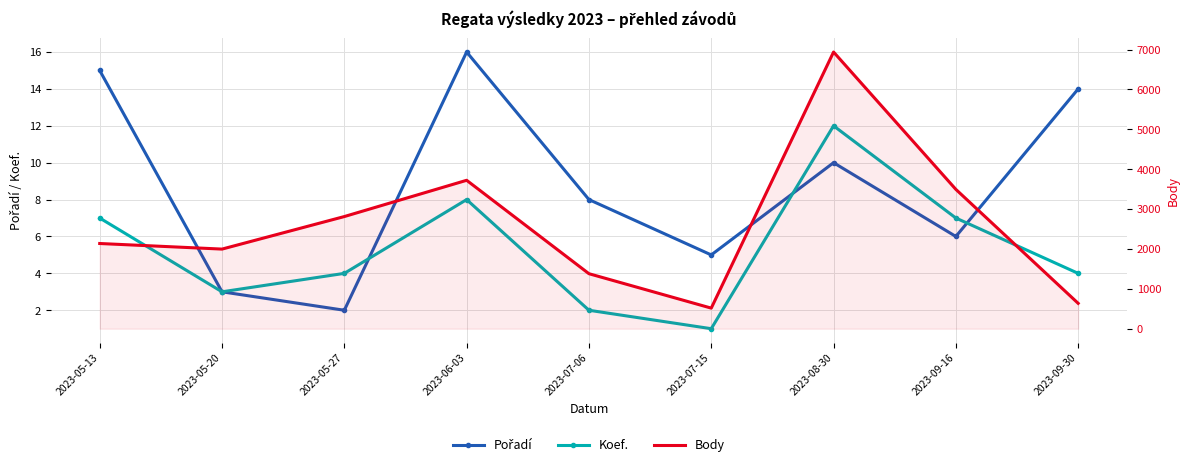

True or false: Body has more than 2 interior local peaks.

False